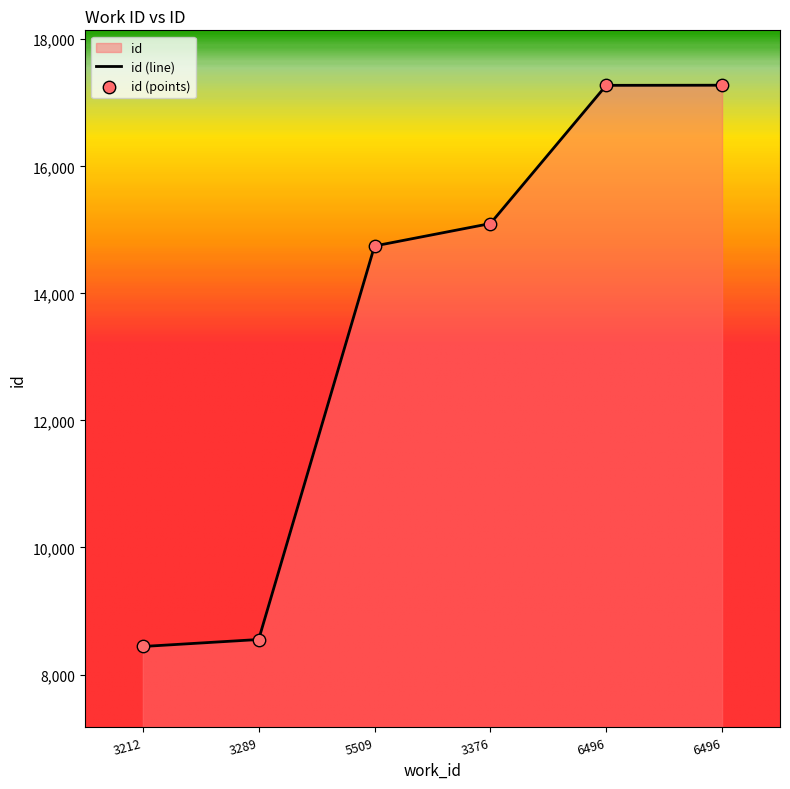

Approximately how many times larger is the value at 5509 compared to 3289?

1.7